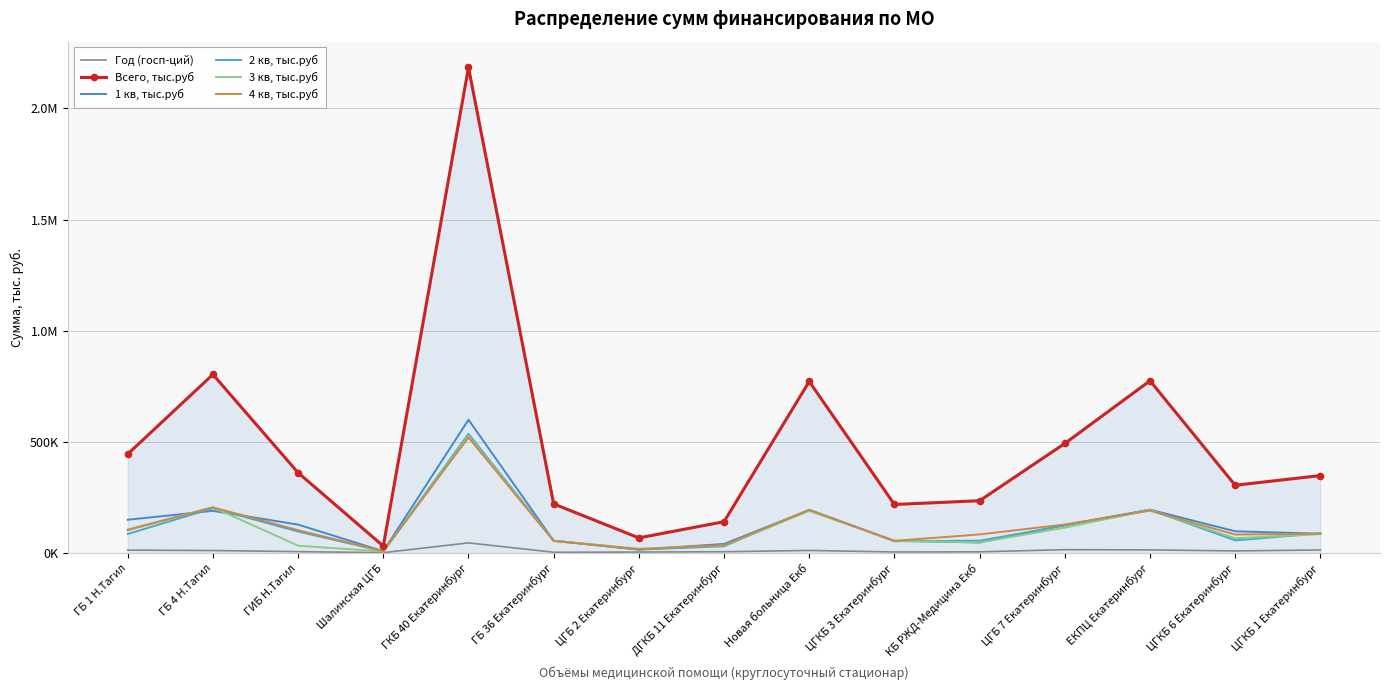

Rank the series at ГБ 1 Н.Тагил from highest to lowest value.

Всего, тыс.руб, 1 кв, тыс.руб, 3 кв, тыс.руб, 4 кв, тыс.руб, 2 кв, тыс.руб, Год (госп-ций)